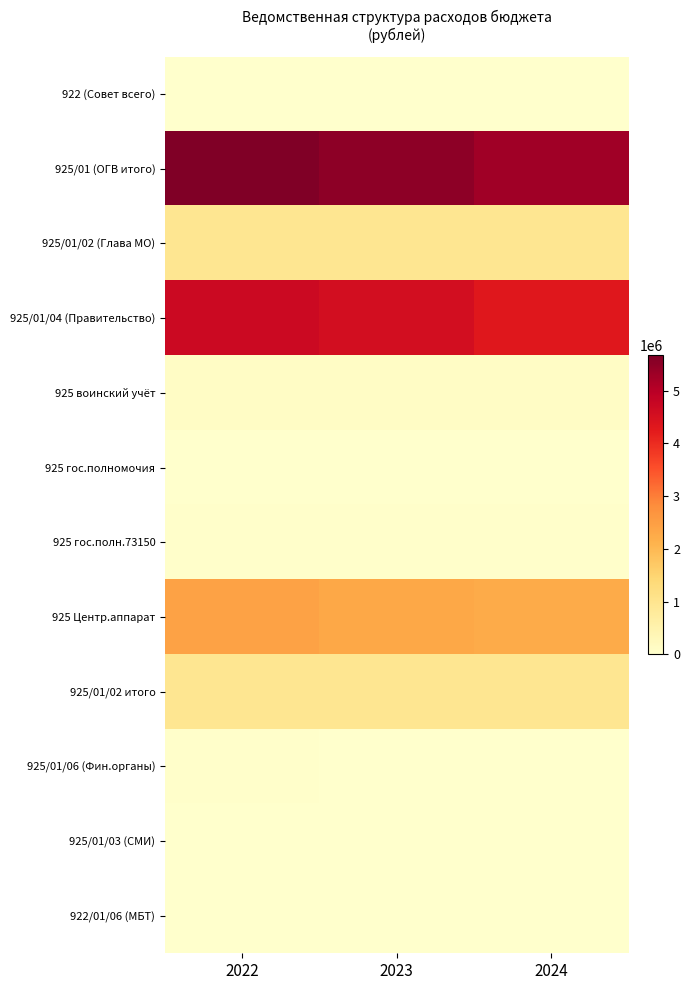

At which category is the sum across all series the highest?

2022